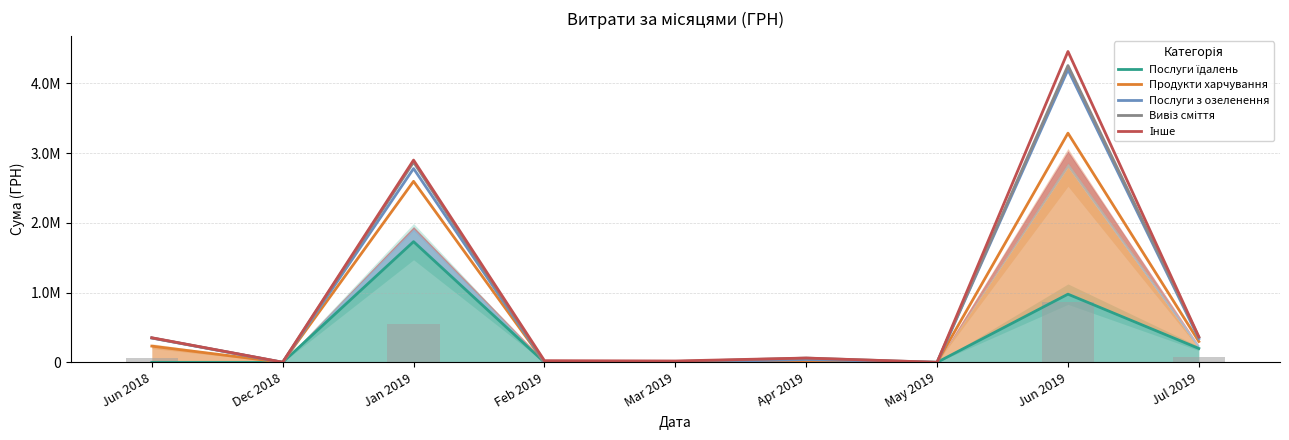

Does the chart contain any negative values?

No